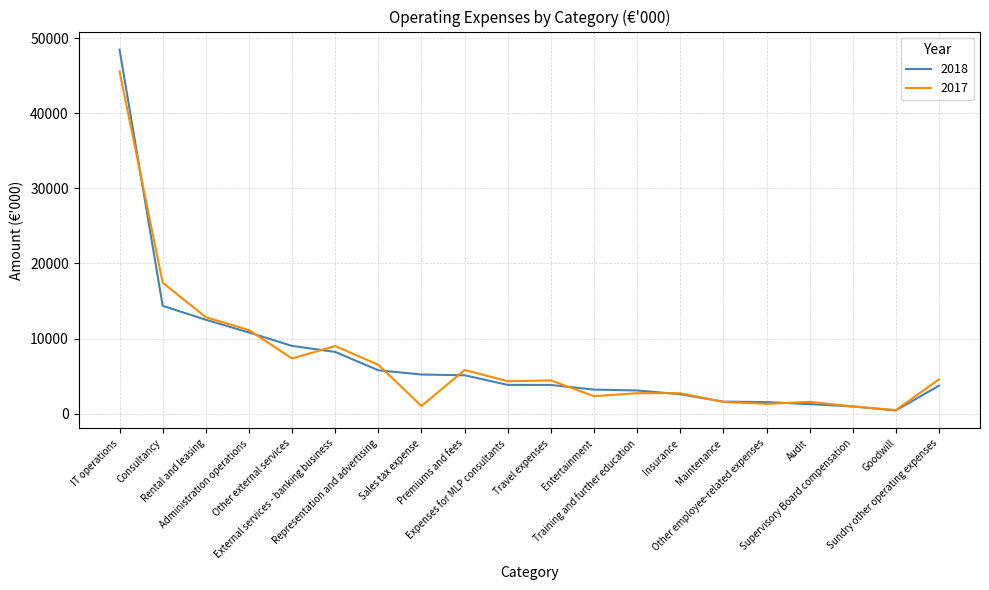

What is the difference between the 2018 values at Premiums and fees and IT operations?

43349